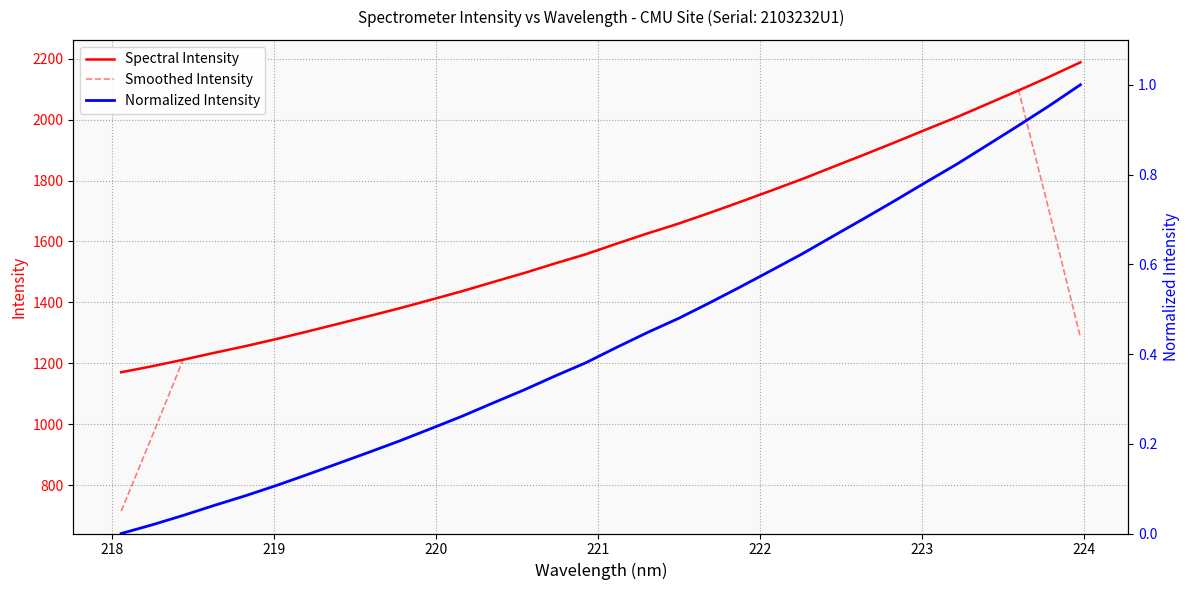

Which series has the largest total across all categories?

Spectral Intensity